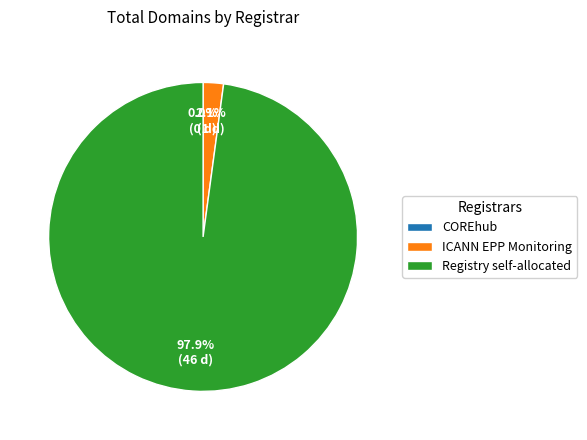

Combined, do Registry self-allocated and ICANN EPP Monitoring account for over 50%?

Yes